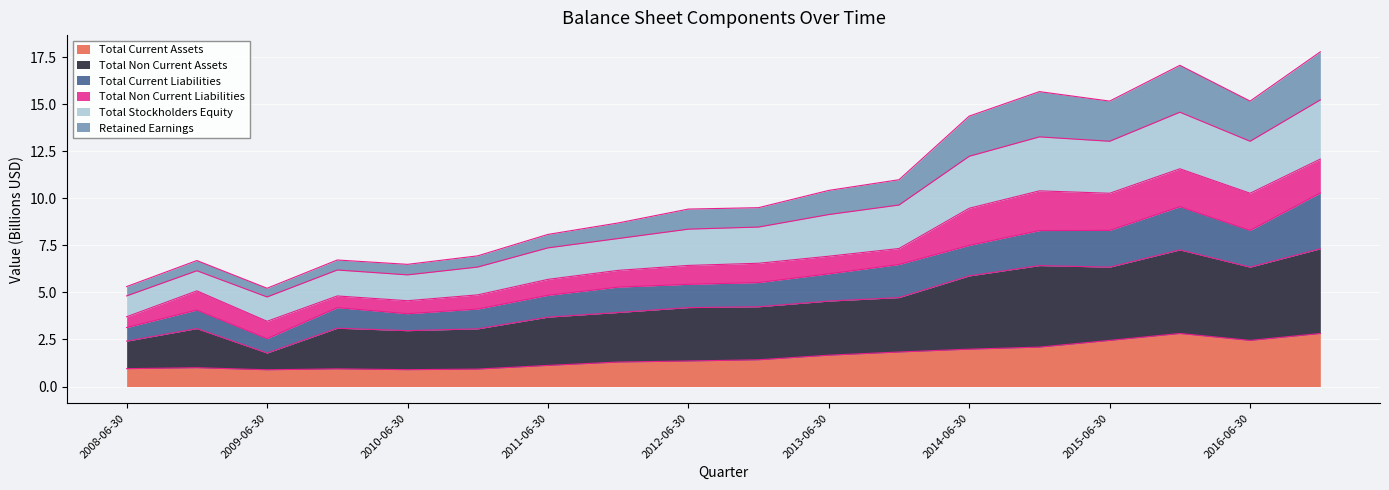

Does the chart display data point markers on the line(s)?

No